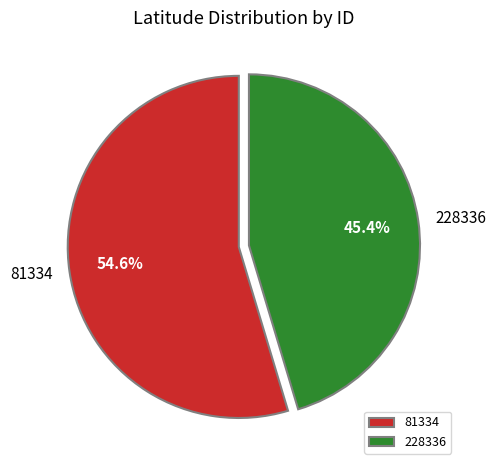

The 228336 slice represents 36% of the pie. True or false?

False